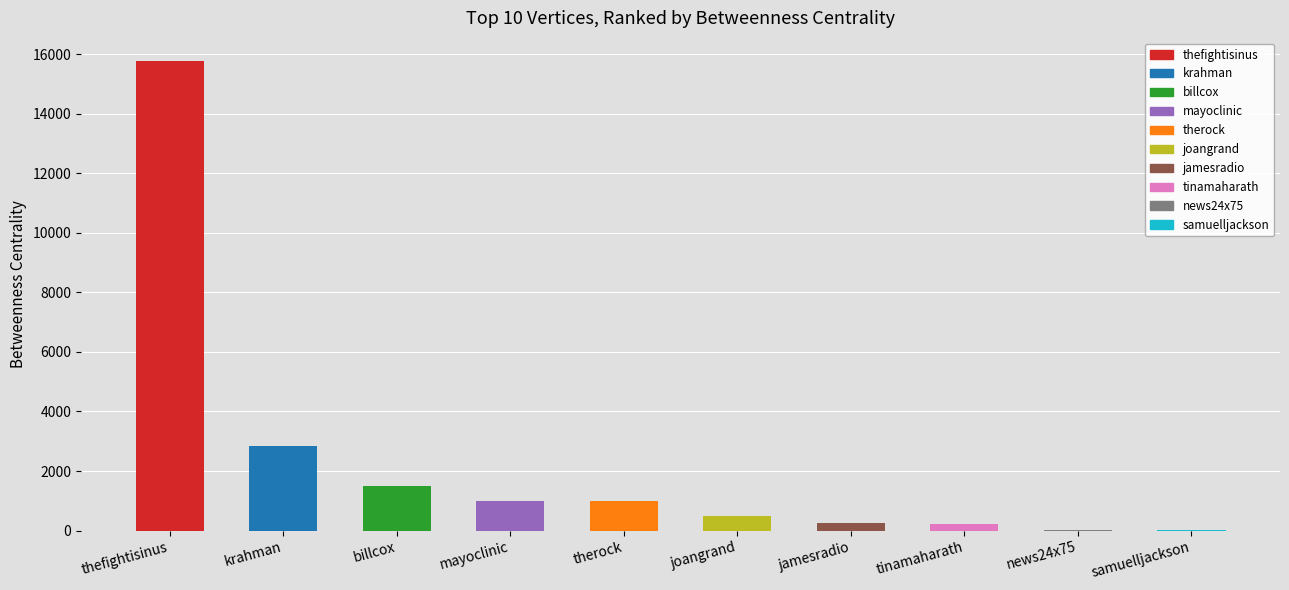

What is the minimum value shown in the chart?

12.0